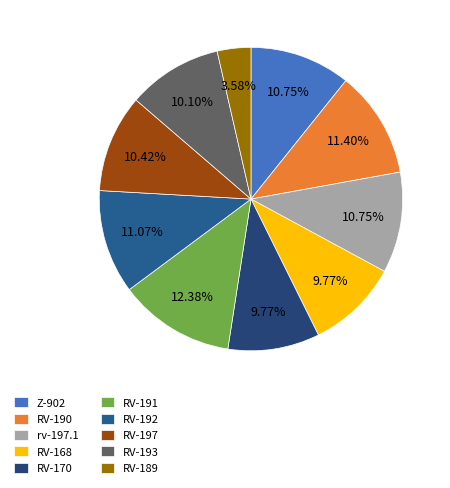

How many segments does this pie chart have?

10